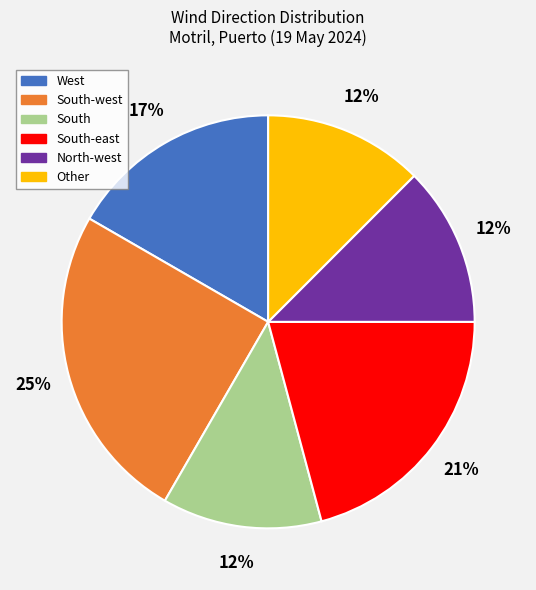

The West slice represents 17% of the pie. True or false?

True